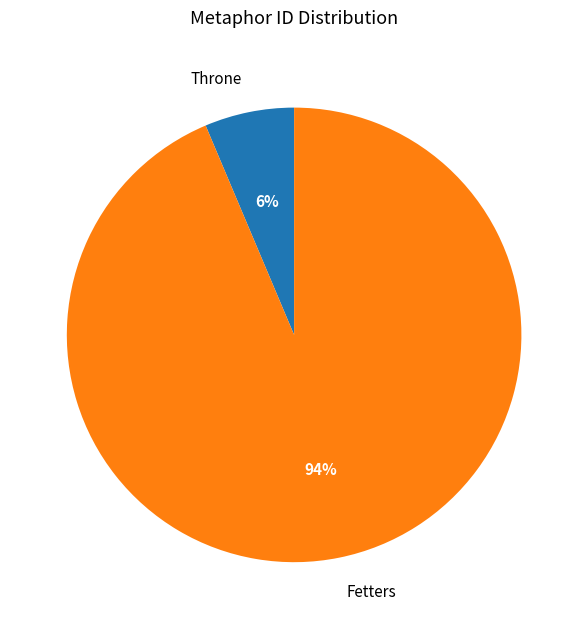

Which has a higher value, Fetters or Throne?

Fetters